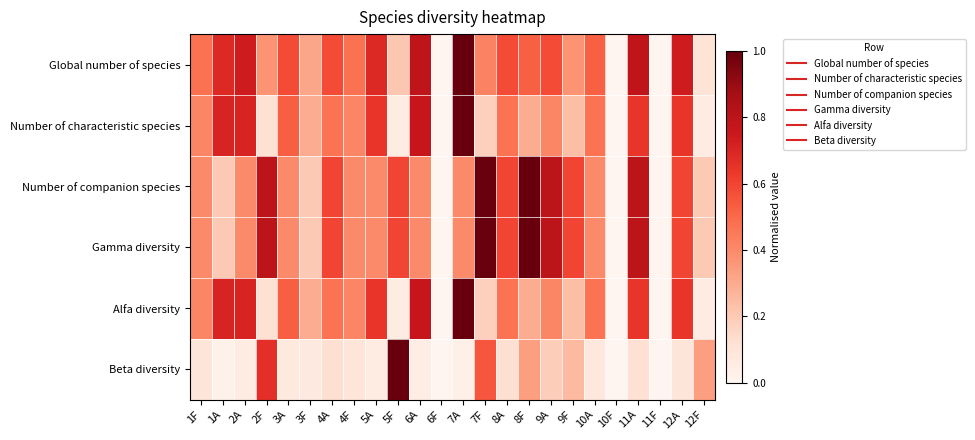

Reading left to right, what are all the values shown in this chart?

Global number of species: 1F=0.5	1A=0.7	2A=0.7	2F=0.4	3A=0.6	3F=0.3	4A=0.6	4F=0.5	5A=0.7	5F=0.2	6A=0.8	6F=0.0	7A=1.0	7F=0.4	8A=0.6	8F=0.5	9A=0.6	9F=0.4	10A=0.5	10F=0.0	11A=0.8	11F=0.0	12A=0.7	12F=0.1
Number of characteristic species: 1F=0.4	1A=0.7	2A=0.7	2F=0.1	3A=0.5	3F=0.3	4A=0.5	4F=0.4	5A=0.6	5F=0.1	6A=0.8	6F=0.0	7A=1.0	7F=0.2	8A=0.5	8F=0.3	9A=0.4	9F=0.2	10A=0.5	10F=0.0	11A=0.6	11F=0.0	12A=0.6	12F=0.1
Number of companion species: 1F=0.4	1A=0.2	2A=0.4	2F=0.8	3A=0.4	3F=0.2	4A=0.6	4F=0.4	5A=0.4	5F=0.6	6A=0.4	6F=0.0	7A=0.4	7F=1.0	8A=0.6	8F=1.0	9A=0.8	9F=0.6	10A=0.4	10F=0.0	11A=0.8	11F=0.0	12A=0.6	12F=0.2
Gamma diversity: 1F=0.4	1A=0.2	2A=0.4	2F=0.8	3A=0.4	3F=0.2	4A=0.6	4F=0.4	5A=0.4	5F=0.6	6A=0.4	6F=0.0	7A=0.4	7F=1.0	8A=0.6	8F=1.0	9A=0.8	9F=0.6	10A=0.4	10F=0.0	11A=0.8	11F=0.0	12A=0.6	12F=0.2
Alfa diversity: 1F=0.4	1A=0.7	2A=0.7	2F=0.1	3A=0.5	3F=0.3	4A=0.5	4F=0.4	5A=0.6	5F=0.1	6A=0.8	6F=0.0	7A=1.0	7F=0.2	8A=0.5	8F=0.3	9A=0.4	9F=0.2	10A=0.5	10F=0.0	11A=0.6	11F=0.0	12A=0.6	12F=0.1
Beta diversity: 1F=0.1	1A=0.0	2A=0.1	2F=0.7	3A=0.1	3F=0.1	4A=0.1	4F=0.1	5A=0.1	5F=1.0	6A=0.0	6F=0.0	7A=0.0	7F=0.6	8A=0.1	8F=0.3	9A=0.2	9F=0.2	10A=0.1	10F=0.0	11A=0.1	11F=0.0	12A=0.1	12F=0.3